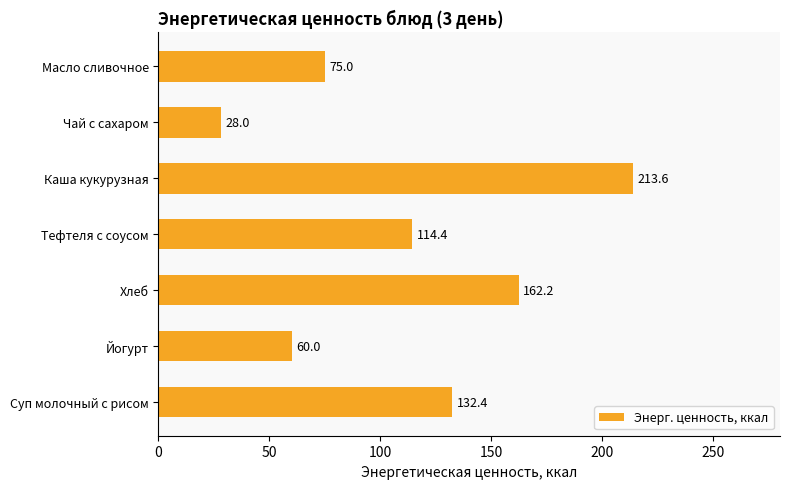

List the labels in order of value, smallest first.

Чай с сахаром, Йогурт, Масло сливочное, Тефтеля с соусом, Суп молочный с рисом, Хлеб, Каша кукурузная